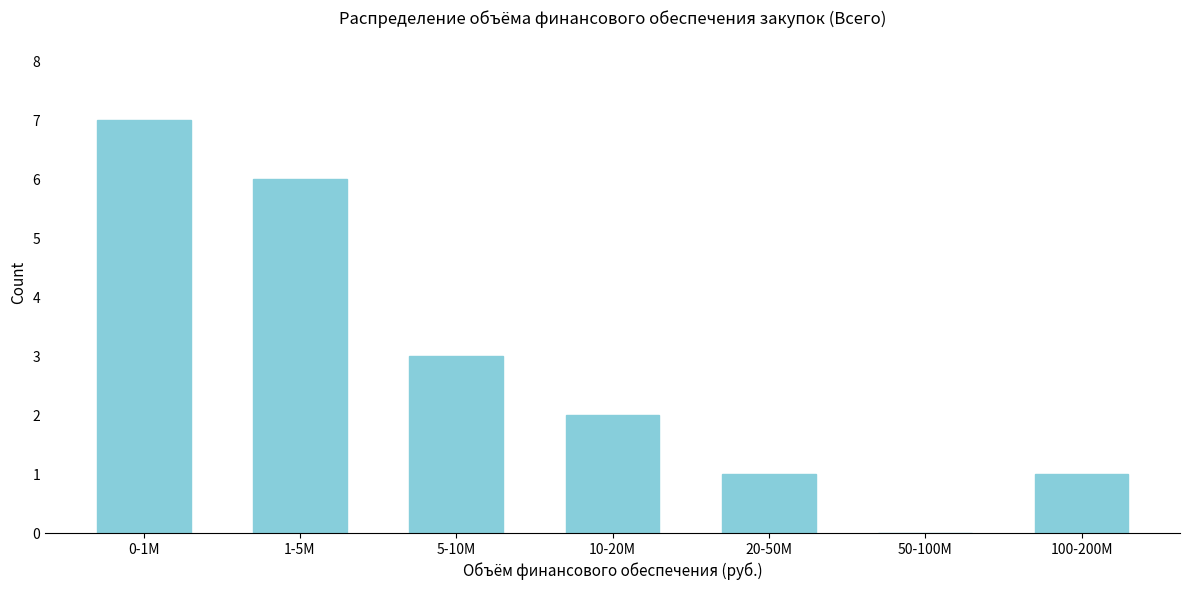

Reading left to right, list all the values displayed in this chart.

0-1M=7	1-5M=6	5-10M=3	10-20M=2	20-50M=1	50-100M=0	100-200M=1